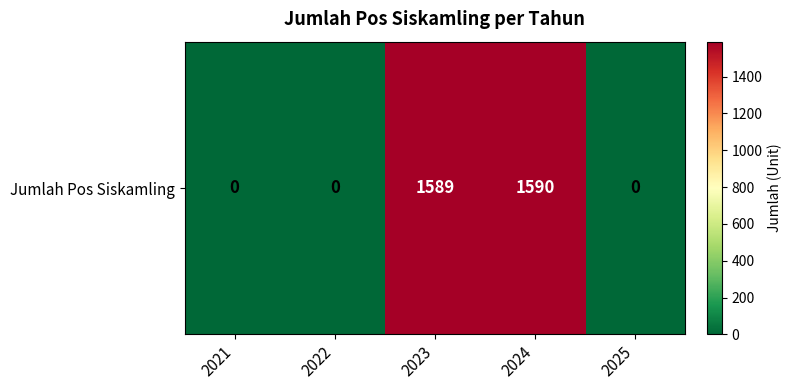

Reading left to right, list all the values displayed in this chart.

2021=0	2022=0	2023=1589	2024=1590	2025=0